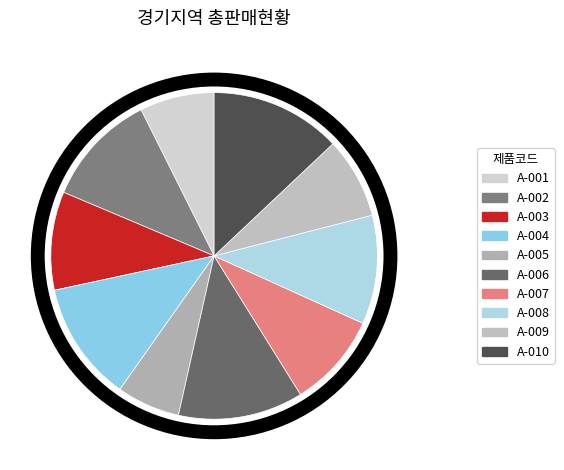

Is there a majority slice in this chart?

No